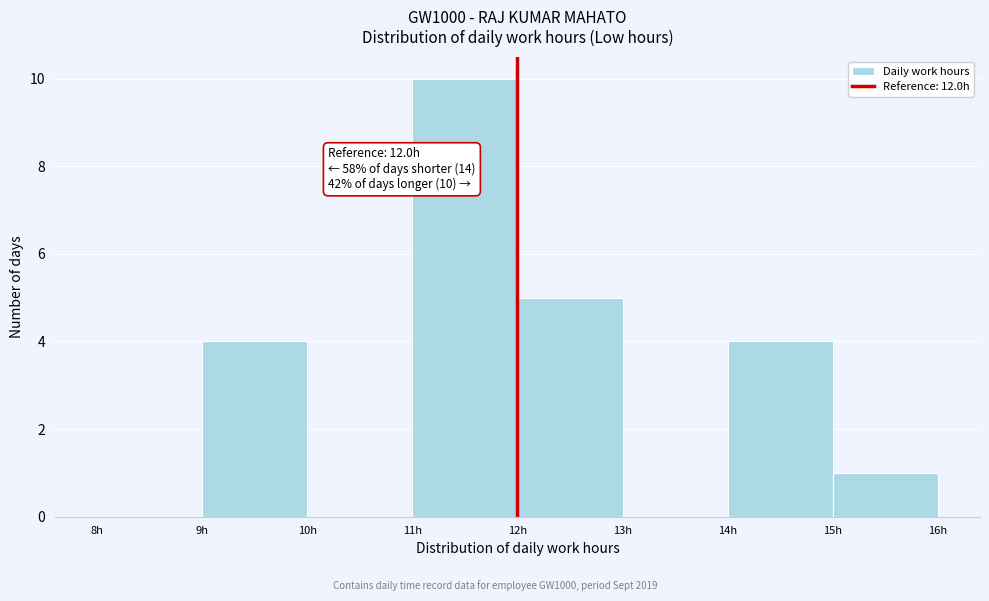

Which range on the x-axis has the tallest bar?

11 to 12